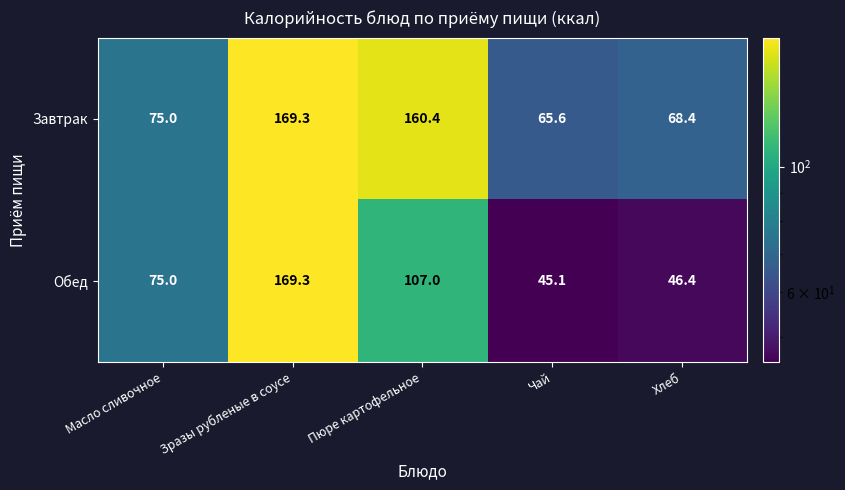

List the series in order of their overall mean, highest first.

Завтрак, Обед